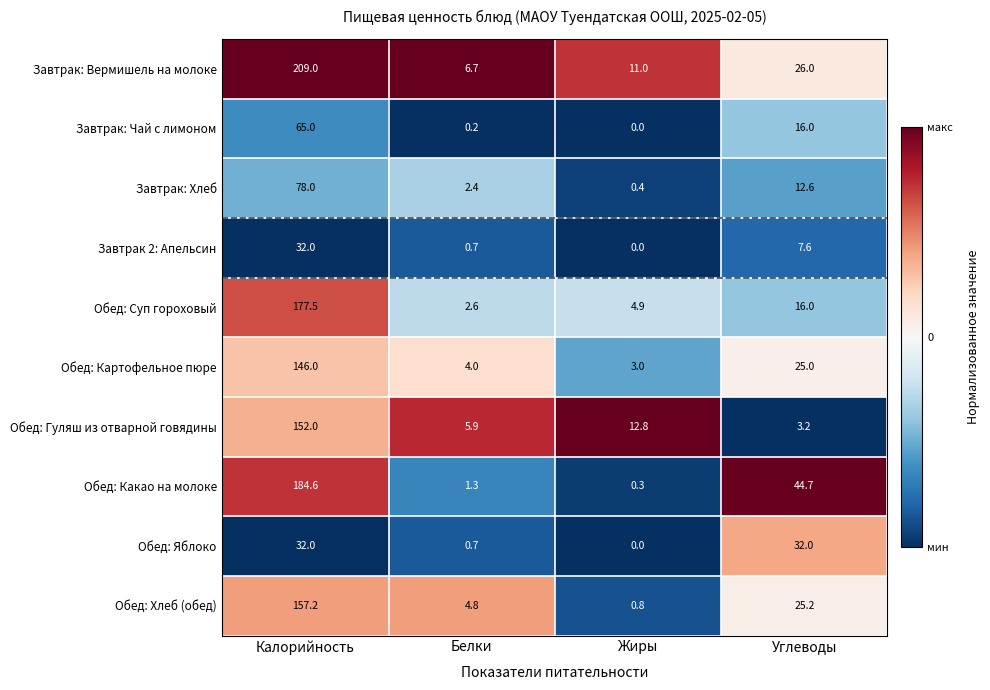

What is the average value of the Обед: Какао на молоке series?

57.7